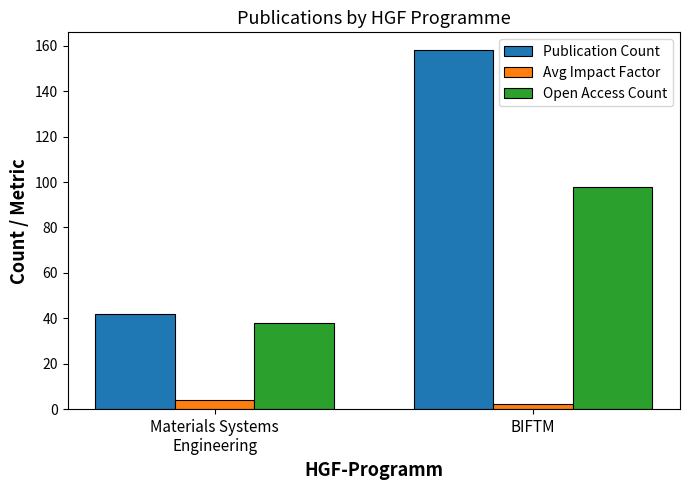

Which category has the lowest value in the Avg Impact Factor series?

BIFTM